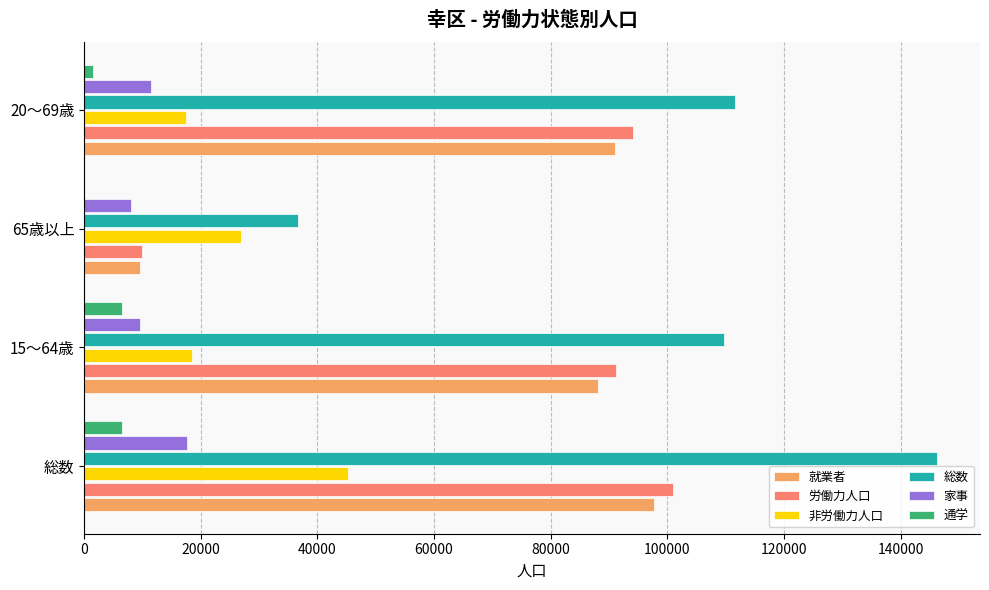

True or false: 非労働力人口 has a value of 79939 at 総数.

False